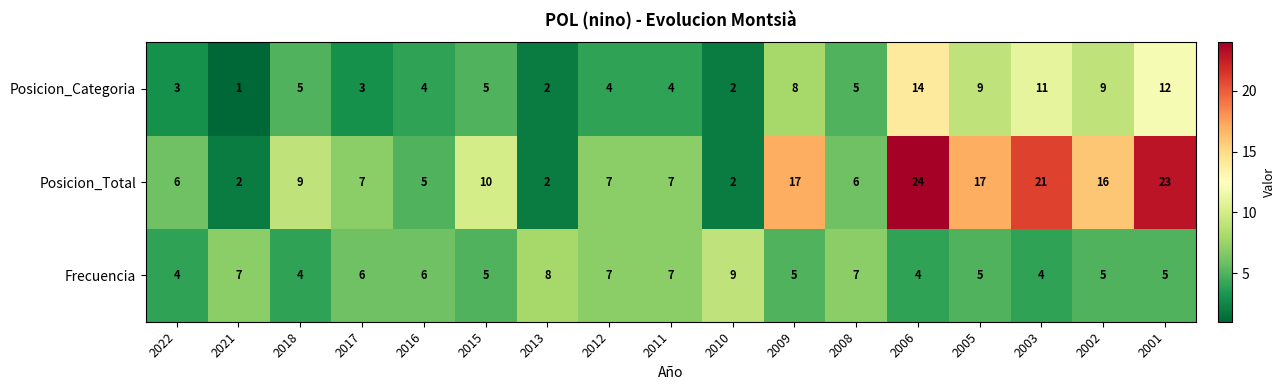

Which series has the largest range (max minus min)?

Posicion_Total